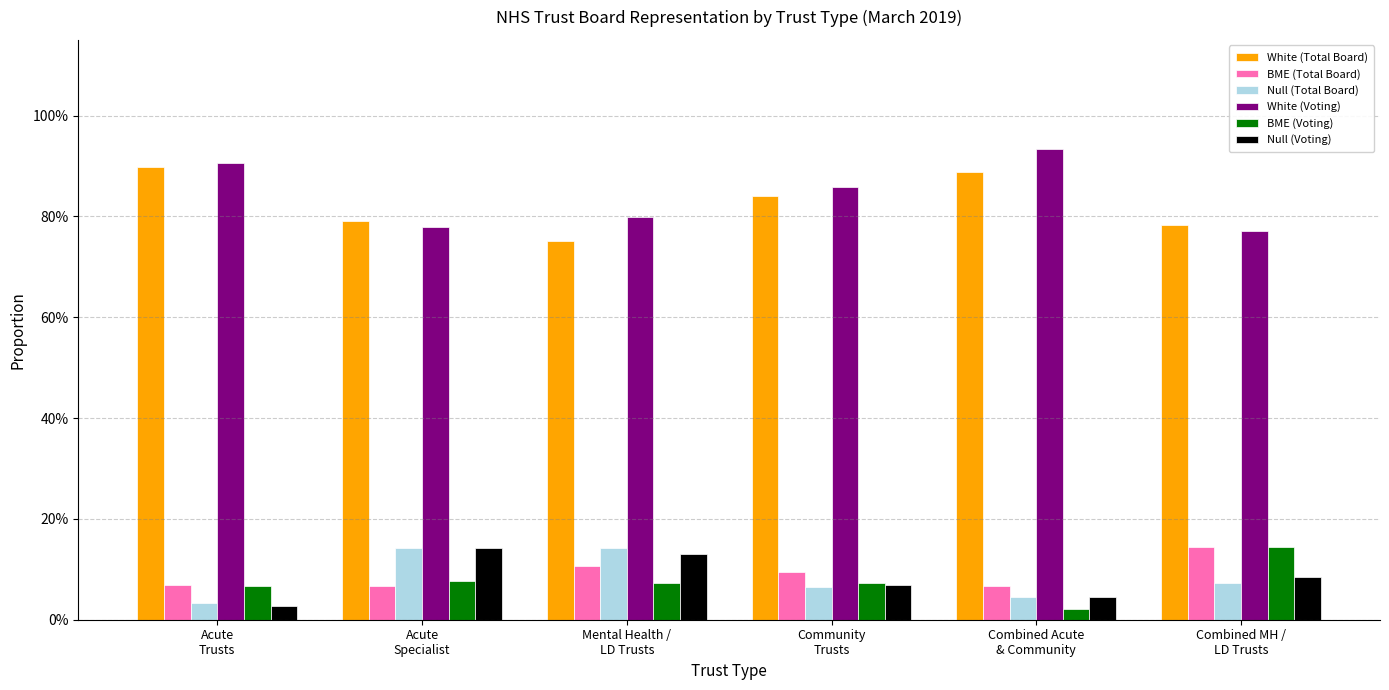

What is the difference between the maximum and second lowest values in the BME (Voting) series?

0.1